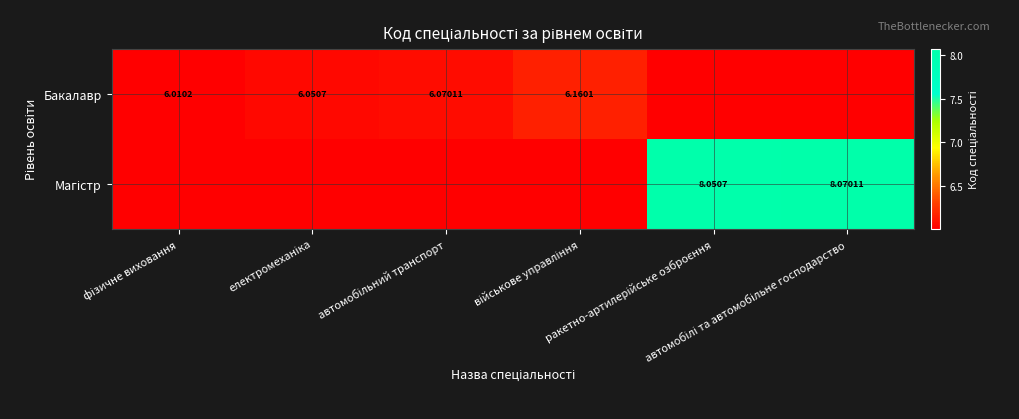

Which category has the highest value in the Магістр series?

автомобілі та автомобільне господарство